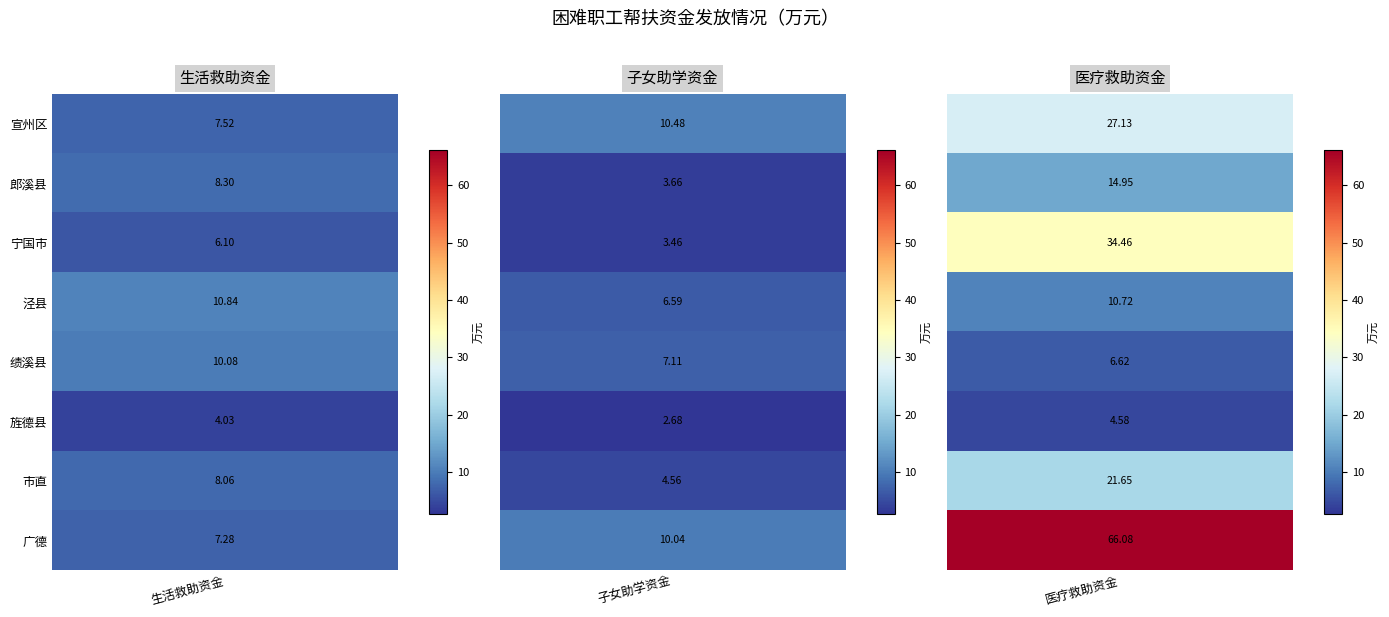

Reading left to right, extract all data points from this chart.

宣州区: 7.5	10.5	27.1
郎溪县: 8.3	3.7	14.9
宁国市: 6.1	3.5	34.5
泾县: 10.8	6.6	10.7
绩溪县: 10.1	7.1	6.6
旌德县: 4.0	2.7	4.6
市直: 8.1	4.6	21.6
广德: 7.3	10.0	66.1